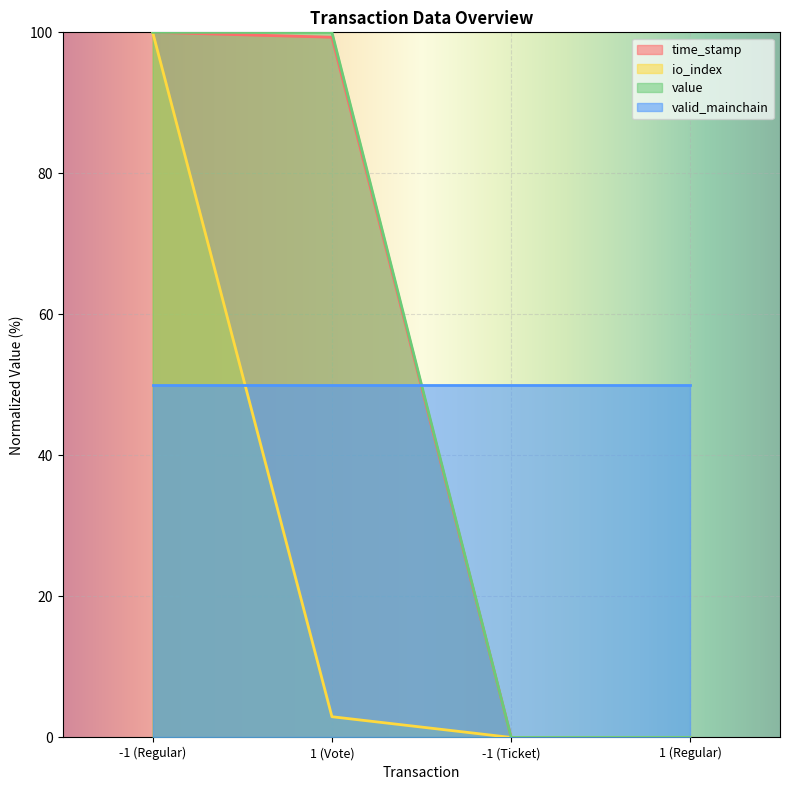

At which label does value reach its minimum?

-1 (Ticket)